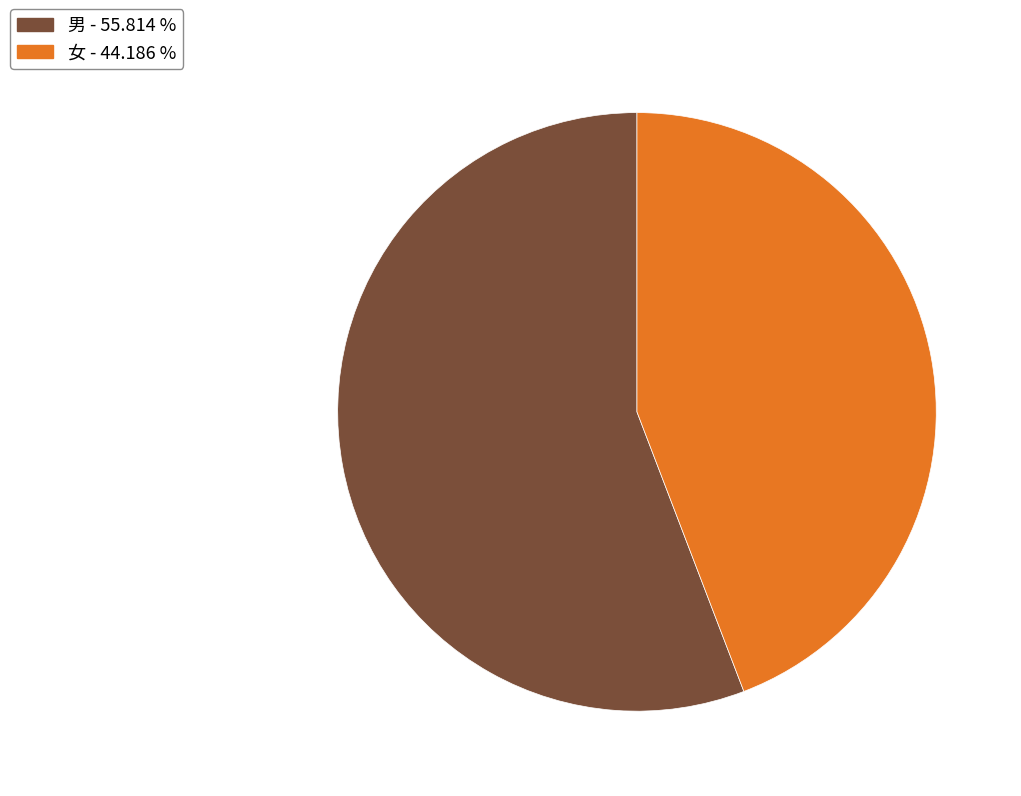

Is there a majority slice in this chart?

Yes